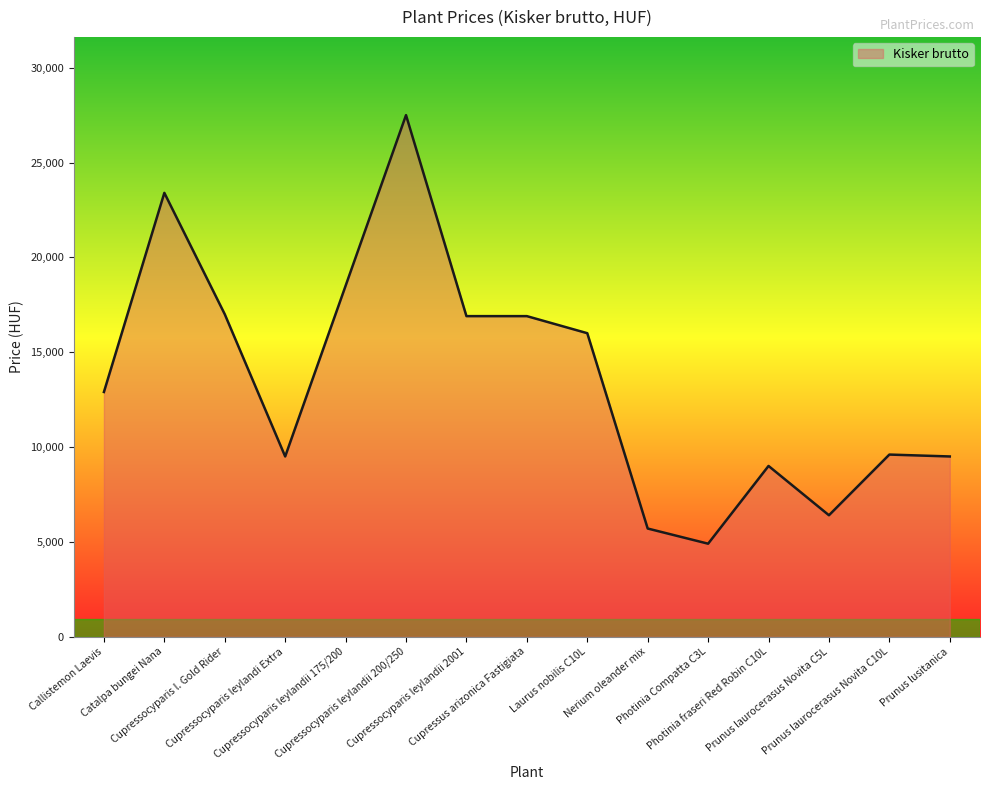

What is the difference between the maximum and minimum values?

22600